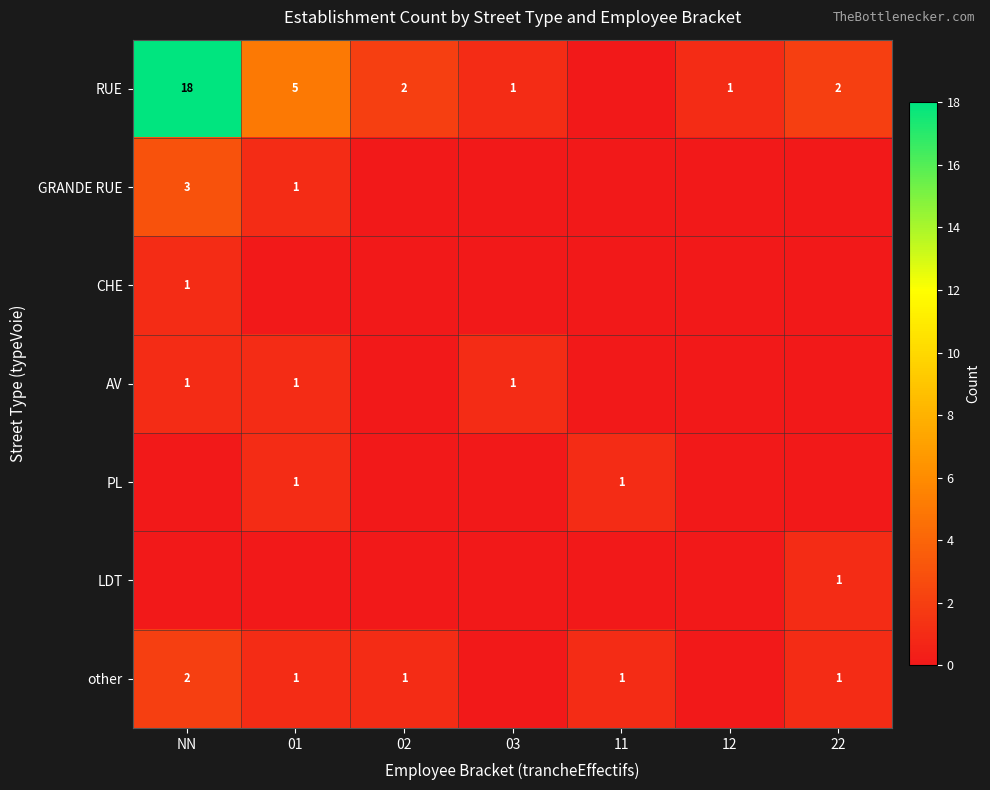

The value of RUE at 22 is 3. True or false?

False